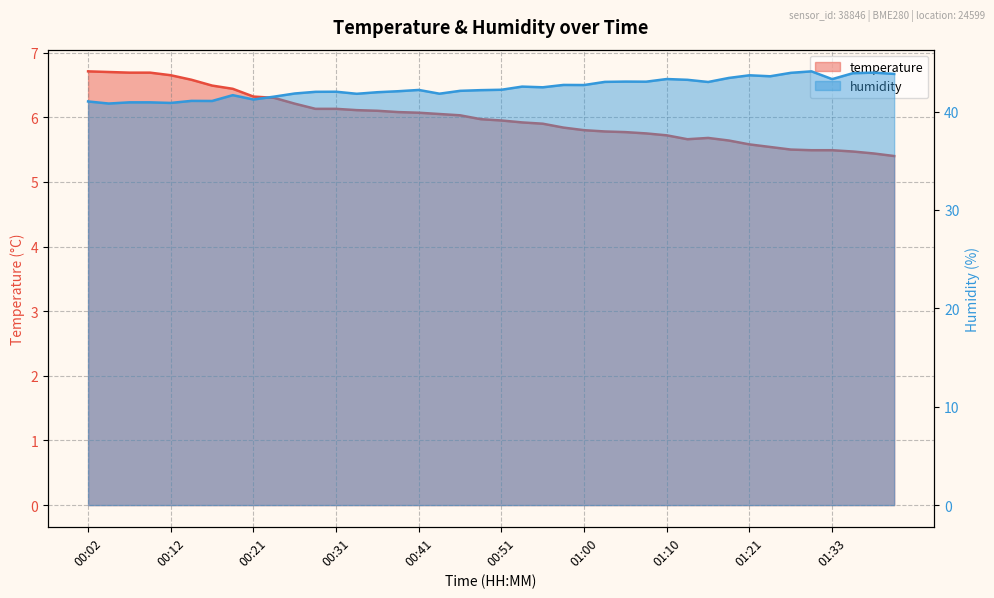

Reading left to right, list all the values displayed in this chart.

temperature: 00:02=6.7	00:04=6.7	00:07=6.7	00:09=6.7	00:12=6.7	00:14=6.6	00:16=6.5	00:19=6.4	00:21=6.3	00:24=6.3	00:26=6.2	00:29=6.1	00:31=6.1	00:34=6.1	00:36=6.1	00:38=6.1	00:41=6.1	00:43=6.0	00:46=6.0	00:48=6.0	00:51=6.0	00:53=5.9	00:56=5.9	00:58=5.8	01:00=5.8	01:03=5.8	01:05=5.8	01:08=5.8	01:10=5.7	01:13=5.7	01:15=5.7	01:18=5.6	01:21=5.6	01:26=5.5	01:28=5.5	01:31=5.5	01:33=5.5	01:36=5.5	01:39=5.4	01:41=5.4
humidity: 00:02=41.0	00:04=40.8	00:07=40.9	00:09=40.9	00:12=40.9	00:14=41.1	00:16=41.1	00:19=41.7	00:21=41.2	00:24=41.5	00:26=41.8	00:29=42.0	00:31=42.0	00:34=41.8	00:36=42.0	00:38=42.1	00:41=42.2	00:43=41.8	00:46=42.1	00:48=42.2	00:51=42.2	00:53=42.5	00:56=42.5	00:58=42.7	01:00=42.7	01:03=43.0	01:05=43.0	01:08=43.0	01:10=43.3	01:13=43.2	01:15=43.0	01:18=43.4	01:21=43.7	01:26=43.6	01:28=43.9	01:31=44.1	01:33=43.3	01:36=43.9	01:39=44.0	01:41=43.8